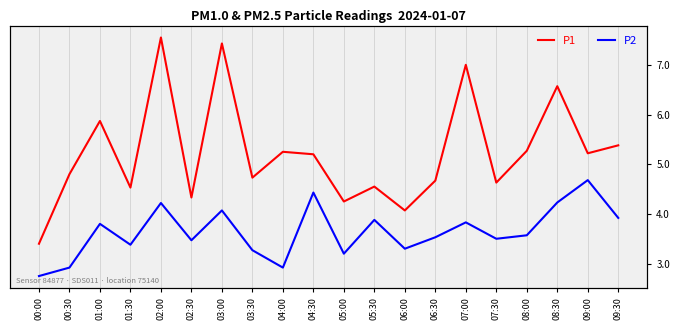

At which label is P1 closest to 5?

00:30